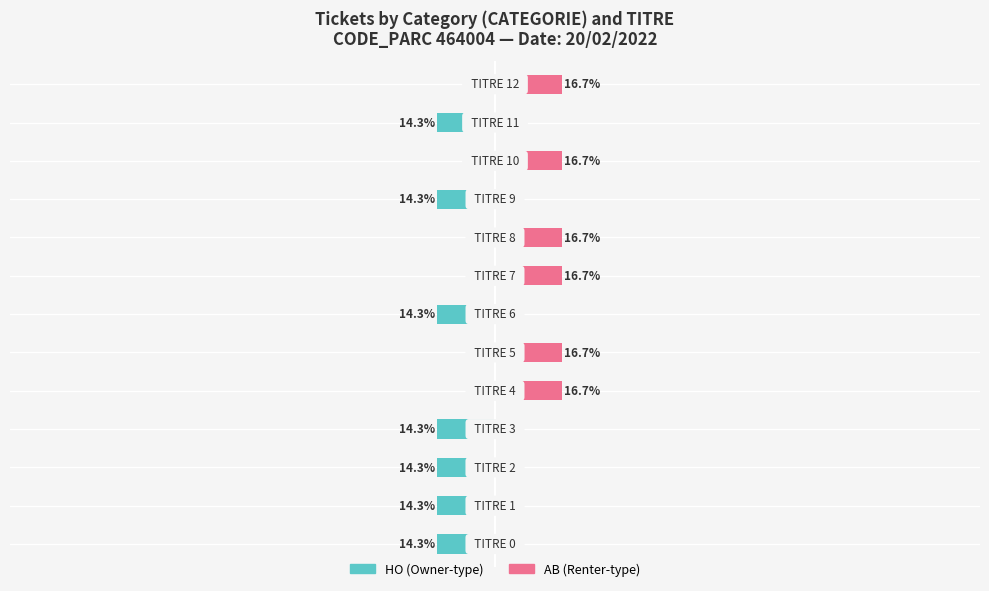

Reading left to right, transcribe all the data shown in this chart.

HO: -14.3	-14.3	-14.3	-14.3	0.0	0.0	-14.3	0.0	0.0	-14.3	0.0	-14.3	0.0
AB: 0.0	0.0	0.0	0.0	16.7	16.7	0.0	16.7	16.7	0.0	16.7	0.0	16.7